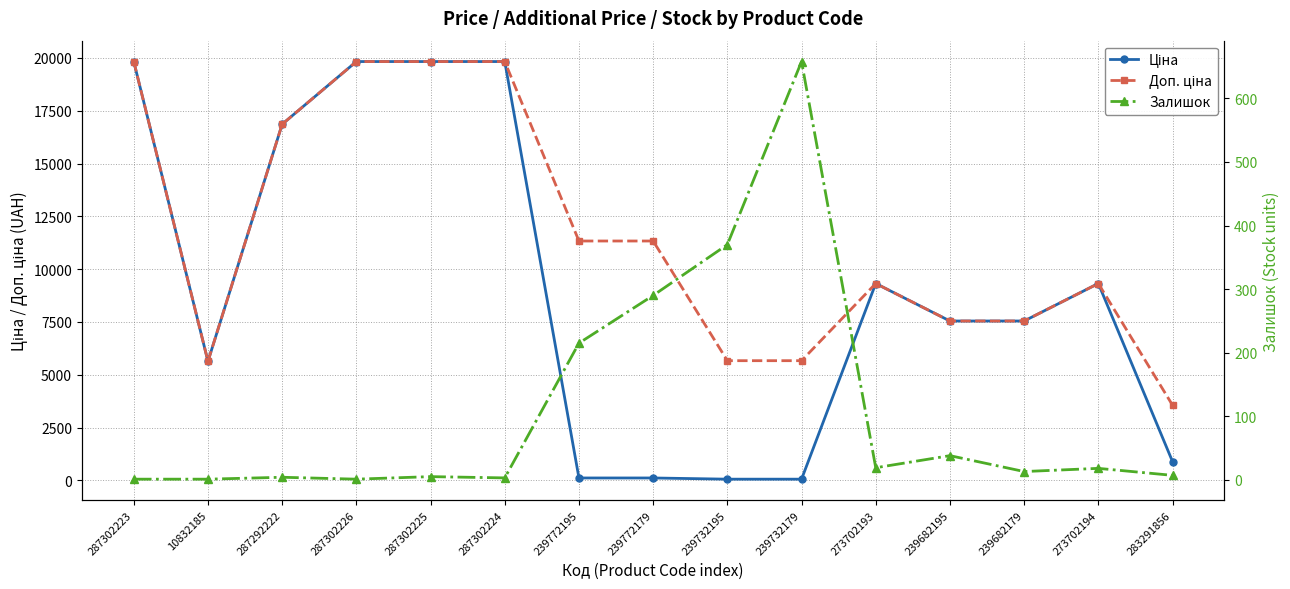

Is it true that Ціна equals 5031.2 at 273702193?

False